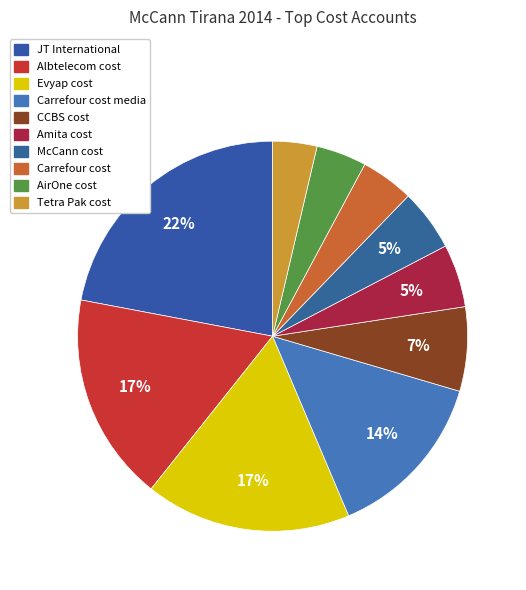

Rank the categories by value from lowest to highest.

Tetra Pak cost, AirOne cost, Carrefour cost, McCann cost, Amita cost, CCBS cost, Carrefour cost media, Evyap cost, Albtelecom cost, JT International